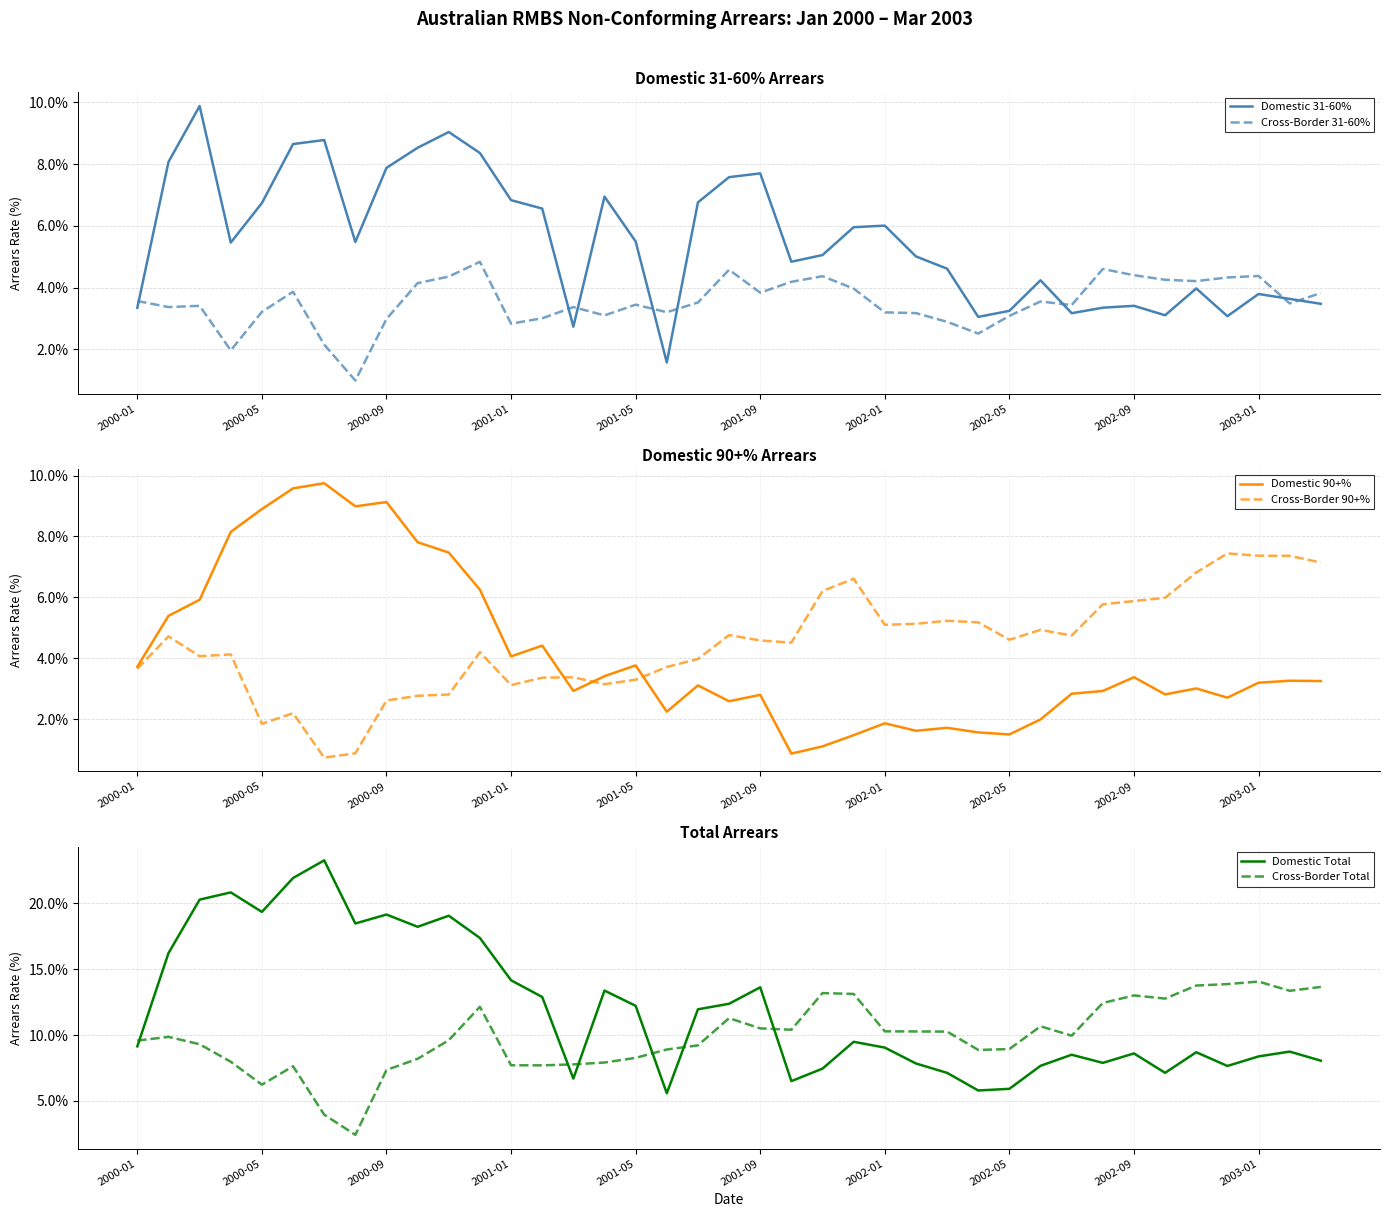

What are all the series names shown in the legend?

Domestic 31-60%, Cross-Border 31-60%, Domestic 90+%, Cross-Border 90+%, Domestic Total, Cross-Border Total